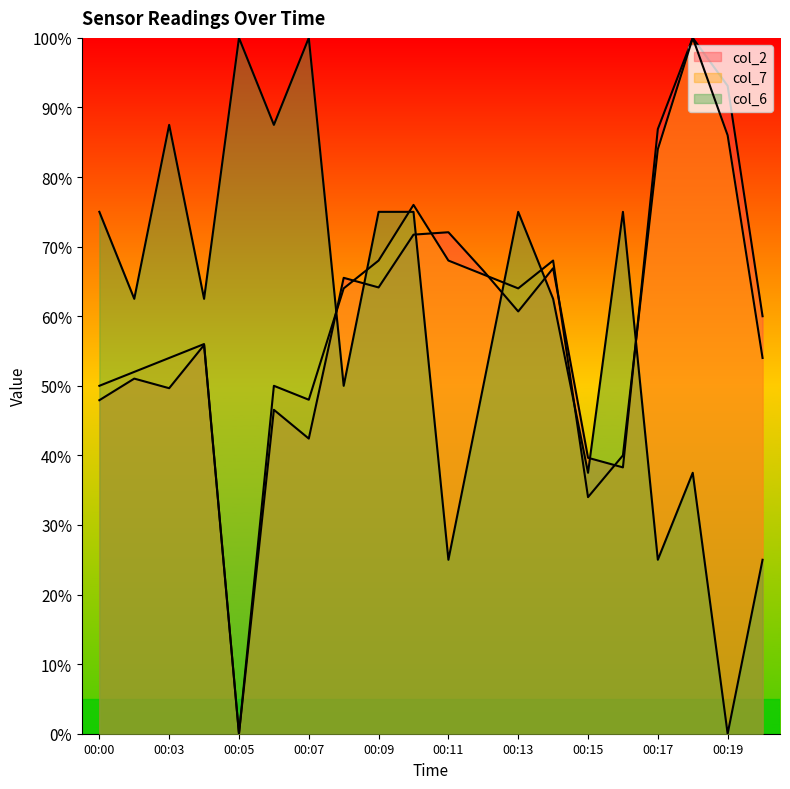

What is the sum of the col_2 values at 00:20 and 00:13?

120.7